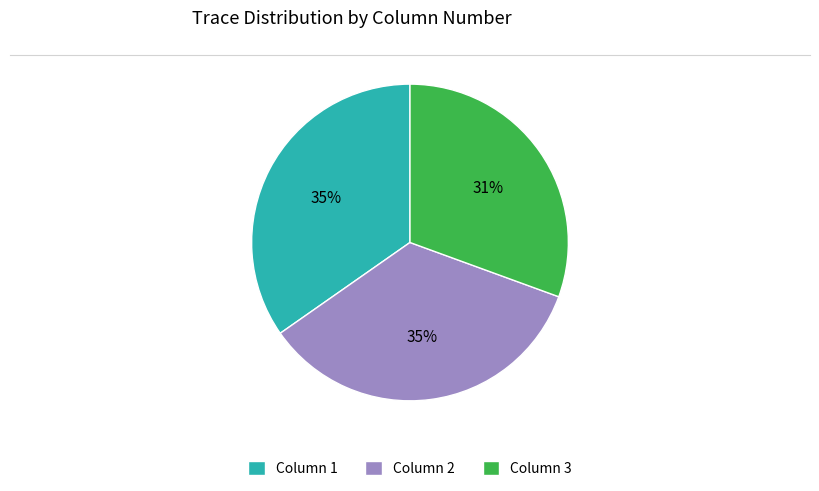

Which has a higher value, Column 3 or Column 2?

Column 2